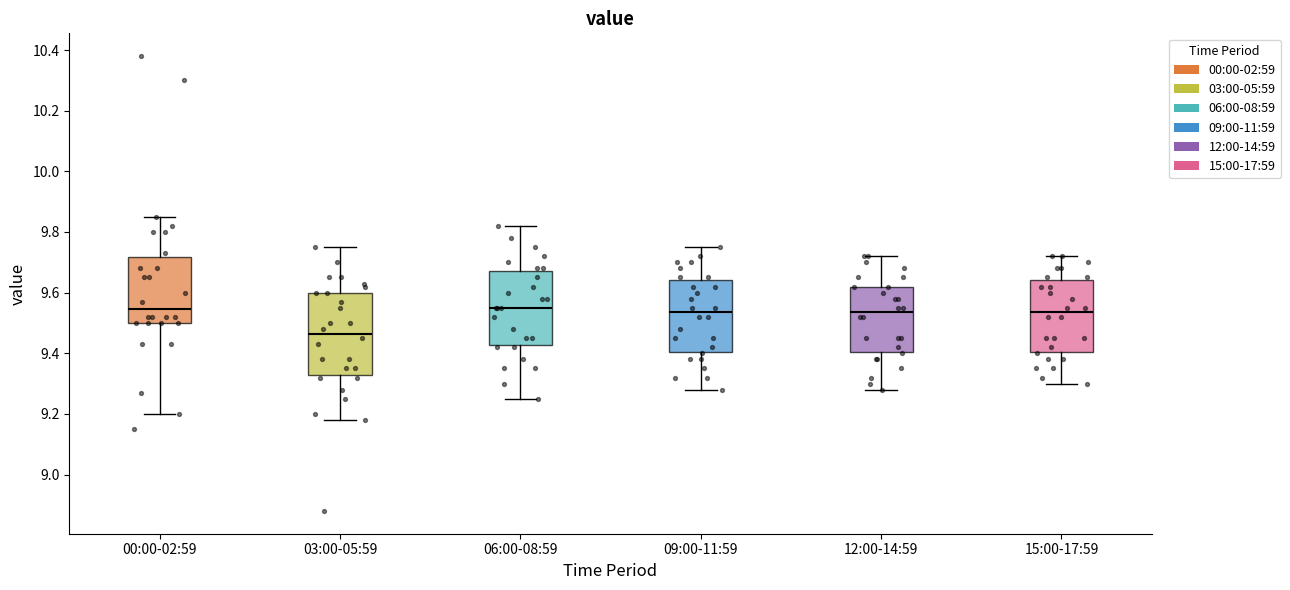

Where is the upper edge of the box for 12:00-14:59 on the y-axis? The values are not printed on the chart, so give them approximately, as read against the axis.

9.62